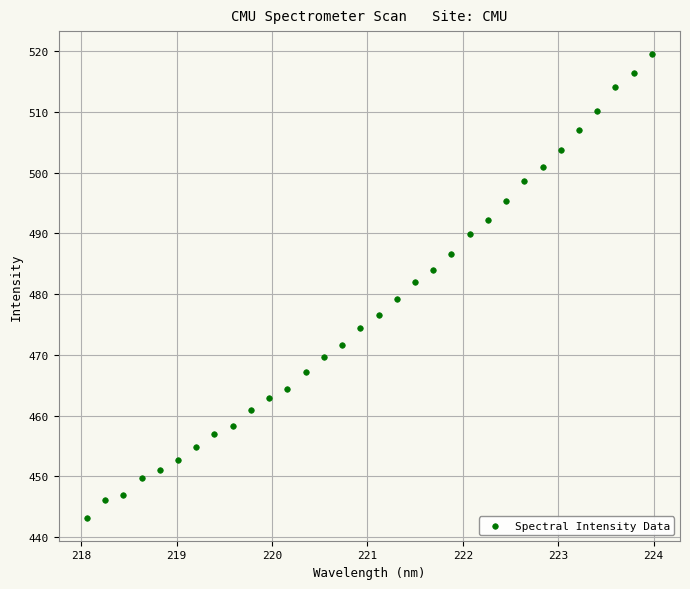

What is the range of Y values (max minus min)?

76.3